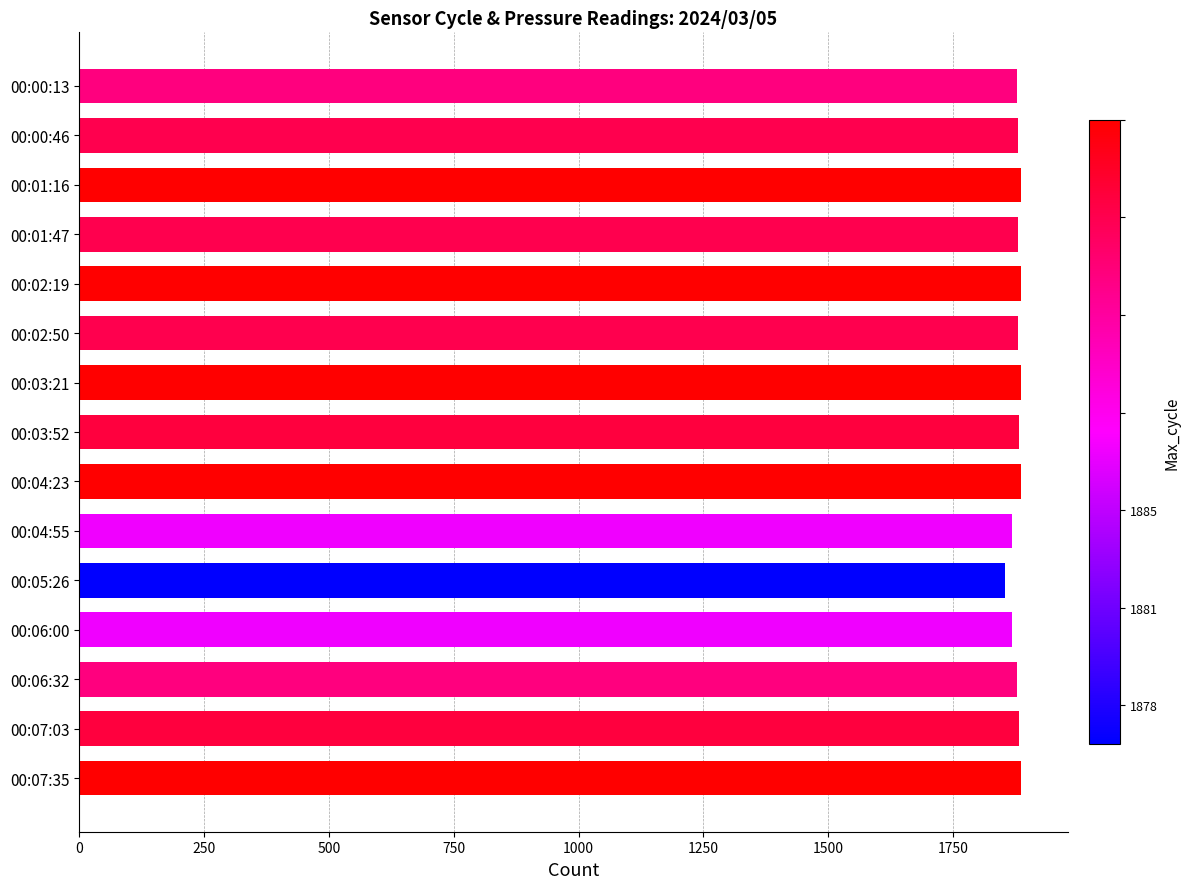

What is the ratio of the value at 00:03:21 to the value at 00:07:35?

1.0